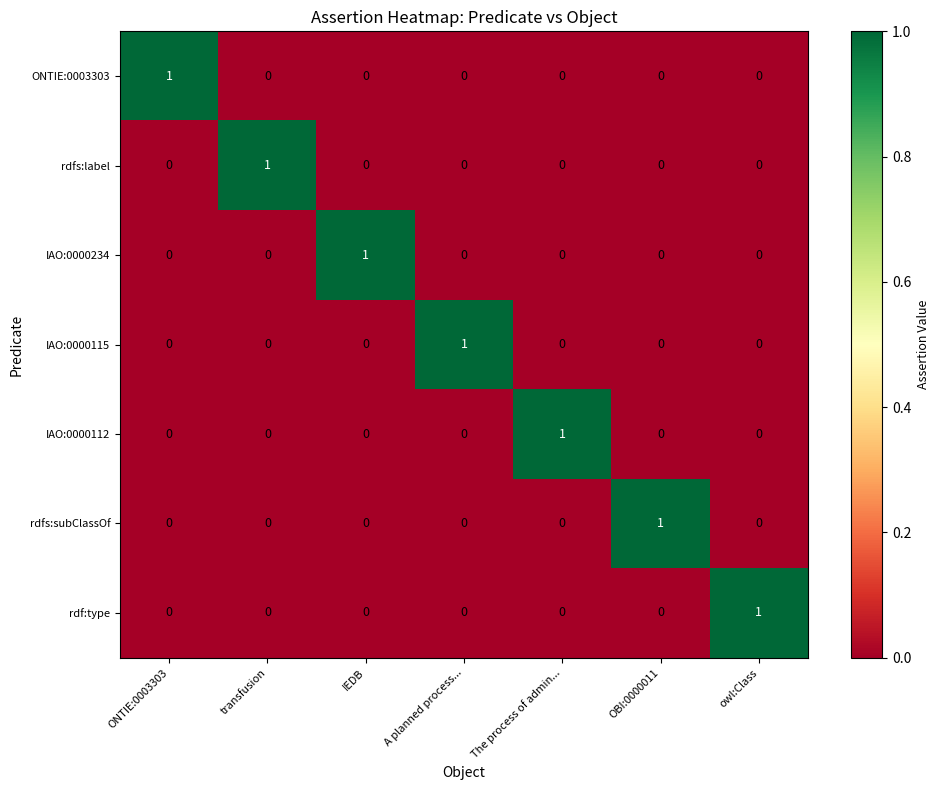

How many categories are shown in the chart?

7